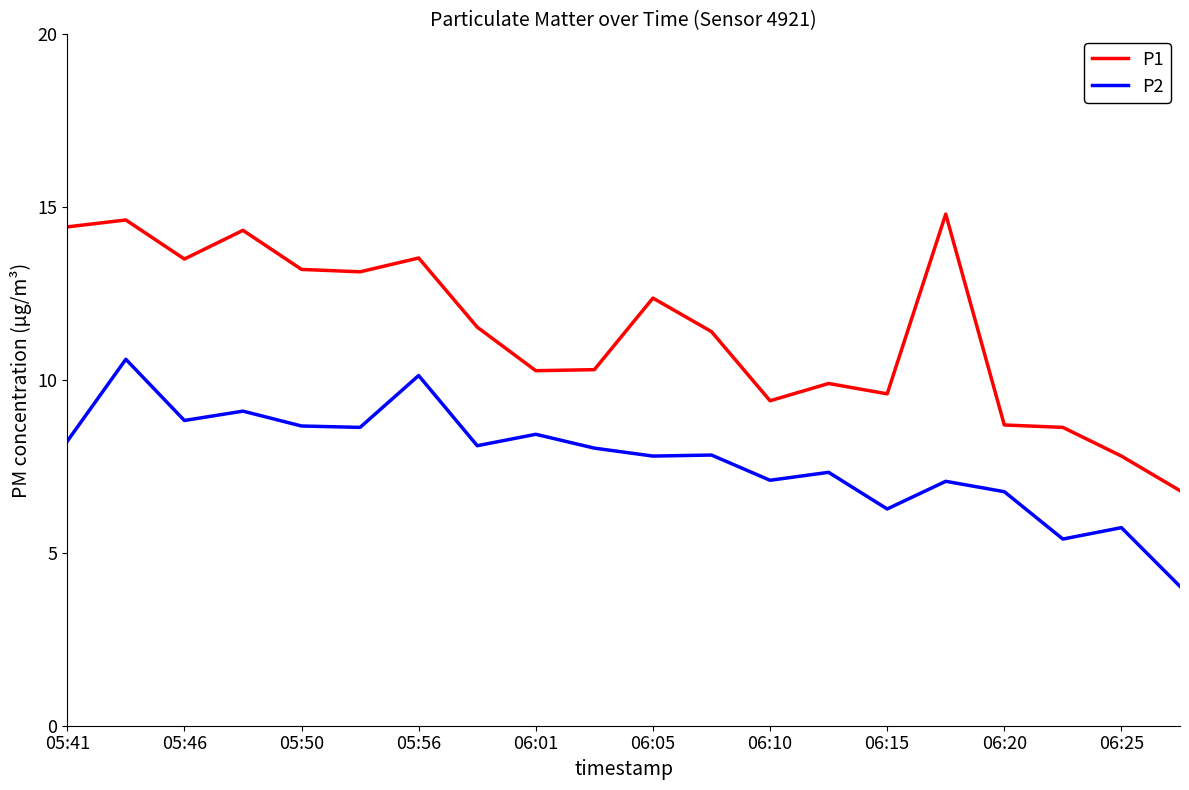

Which series has the largest total across all categories?

P1